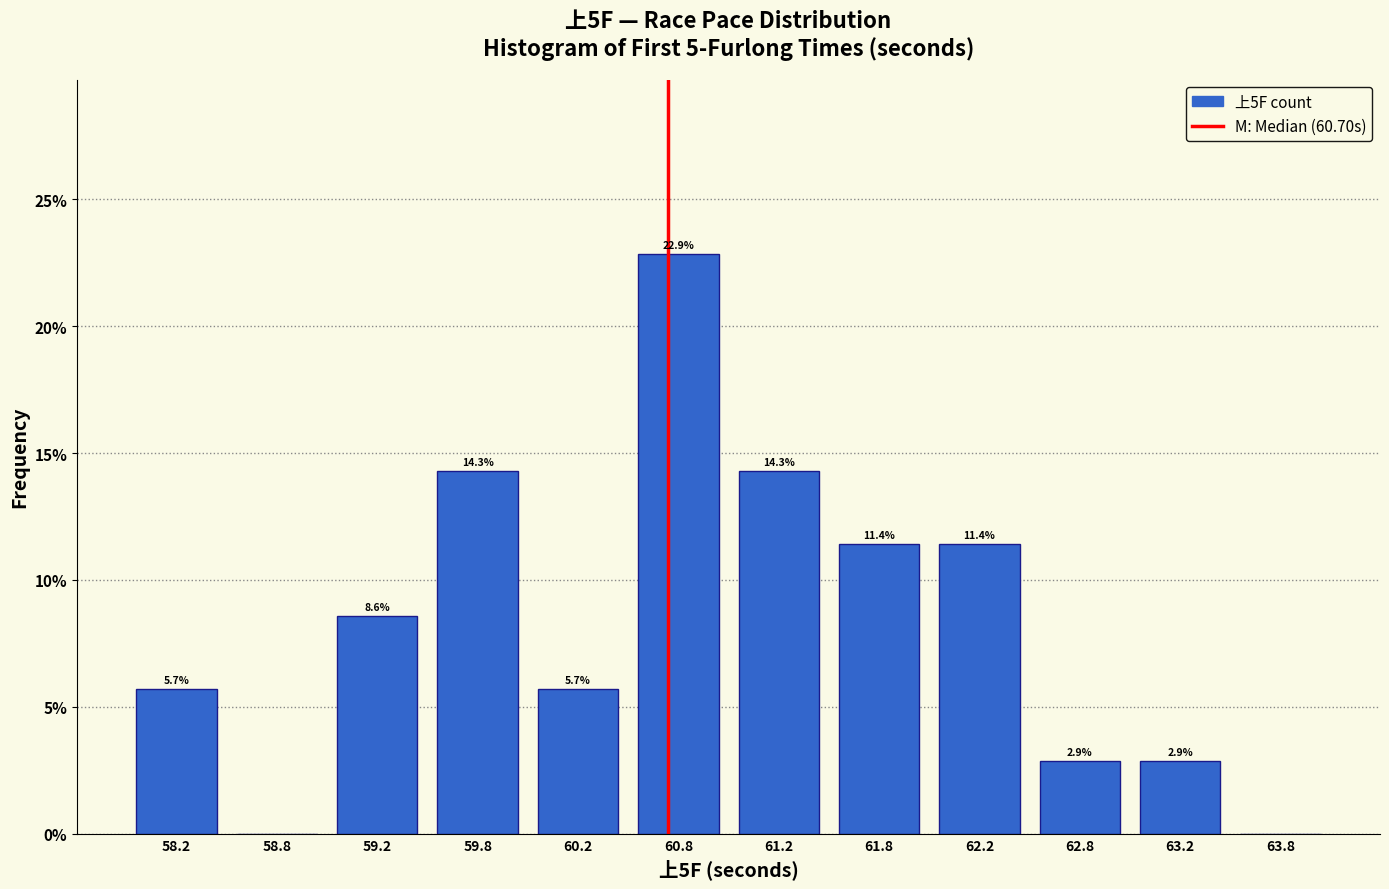

Which range on the x-axis has the tallest bar?

60.5 to 61.0